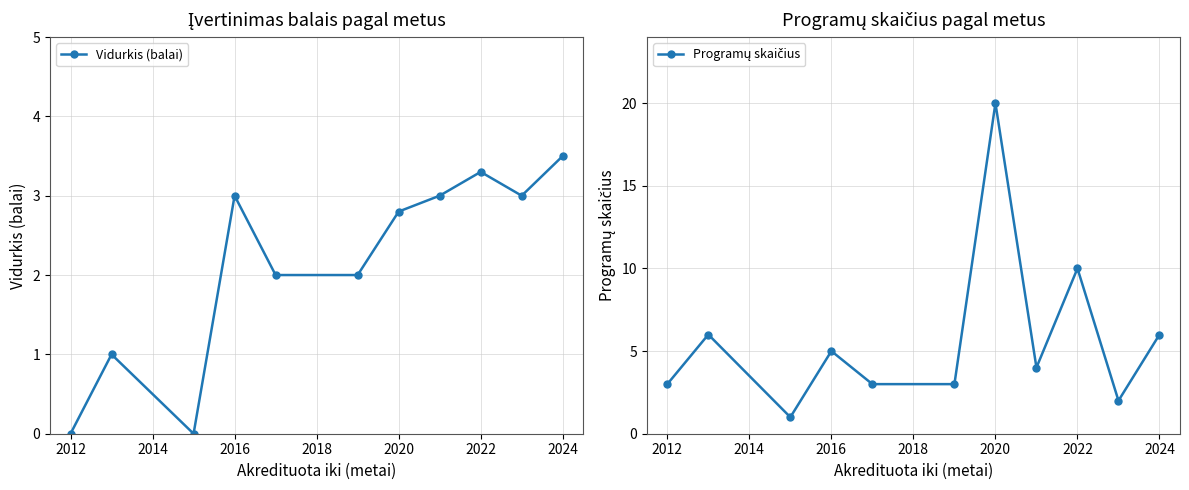

True or false: Vidurkis (balai) has a value of 1.2 at 2016.

False